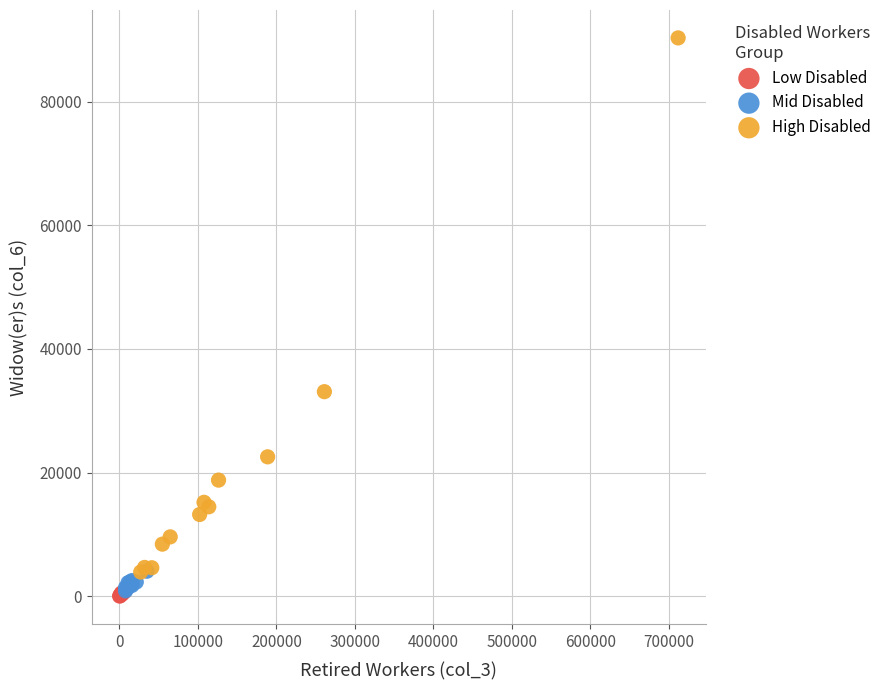

Which series reaches the maximum Y coordinate?

High Disabled